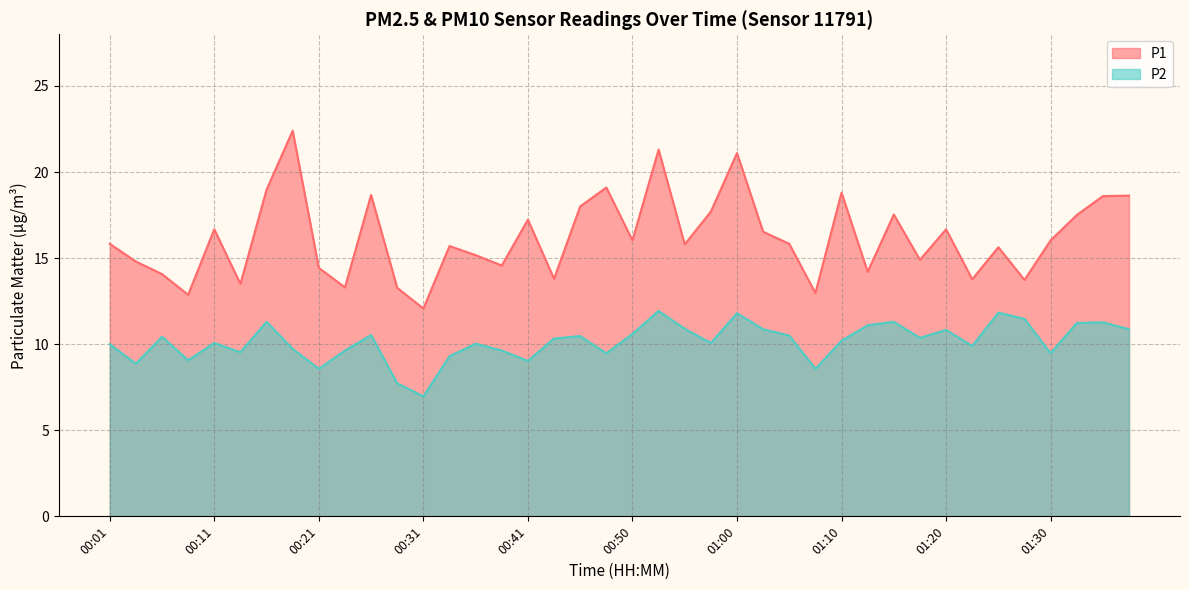

Reading right to left, what are all the values shown in this chart?

P1: 18.6	18.6	17.5	16.0	13.7	15.6	13.8	16.7	14.9	17.5	14.2	18.8	13.0	15.8	16.5	21.1	17.7	15.8	21.3	16.0	19.1	18.0	13.8	17.2	14.6	15.2	15.7	12.1	13.3	18.7	13.3	14.4	22.4	19.0	13.5	16.7	12.9	14.1	14.8	15.8
P2: 10.9	11.3	11.2	9.5	11.5	11.8	9.9	10.8	10.4	11.3	11.1	10.2	8.6	10.5	10.9	11.8	10.1	10.9	11.9	10.6	9.5	10.5	10.3	9.0	9.6	10.0	9.3	7.0	7.7	10.5	9.6	8.6	9.7	11.3	9.5	10.1	9.1	10.4	8.9	10.0